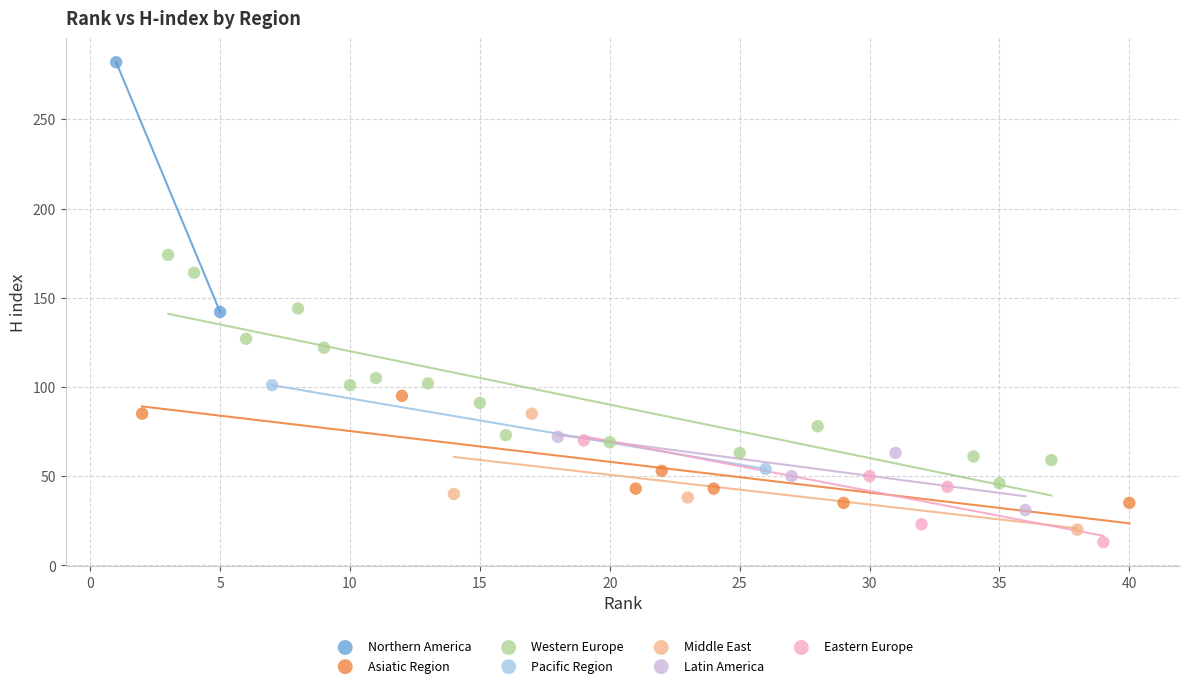

What are all the series names shown in the legend?

Northern America, Asiatic Region, Western Europe, Pacific Region, Middle East, Latin America, Eastern Europe